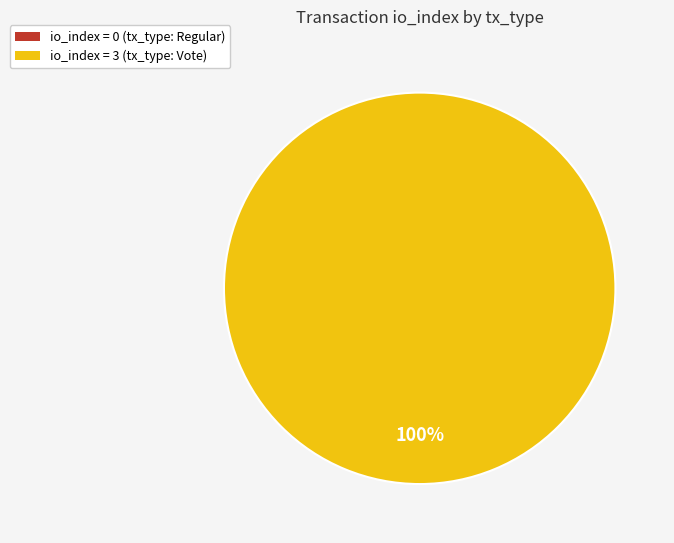

To the nearest percent, what portion does tx_type: Vote represent?

100%